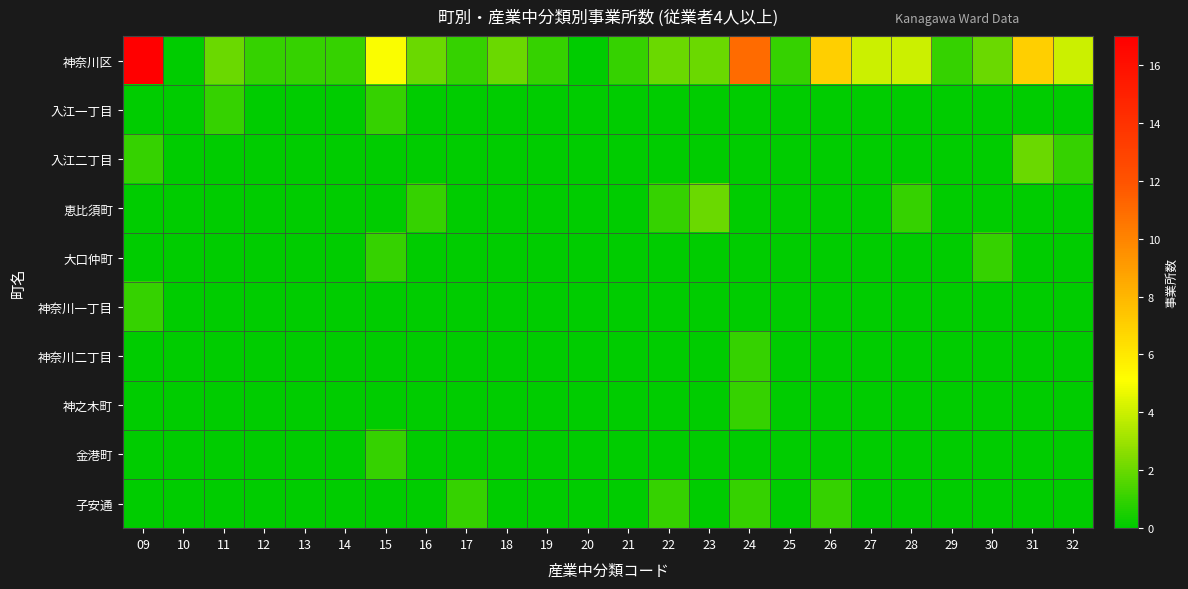

Reading left to right, what are all the values shown in this chart?

神奈川区: 09=17	10=0	11=2	12=1	13=1	14=1	15=5	16=2	17=1	18=2	19=1	20=0	21=1	22=2	23=2	24=11	25=1	26=7	27=4	28=4	29=1	30=2	31=7	32=4
入江一丁目: 09=0	10=0	11=1	12=0	13=0	14=0	15=1	16=0	17=0	18=0	19=0	20=0	21=0	22=0	23=0	24=0	25=0	26=0	27=0	28=0	29=0	30=0	31=0	32=0
入江二丁目: 09=1	10=0	11=0	12=0	13=0	14=0	15=0	16=0	17=0	18=0	19=0	20=0	21=0	22=0	23=0	24=0	25=0	26=0	27=0	28=0	29=0	30=0	31=2	32=1
恵比須町: 09=0	10=0	11=0	12=0	13=0	14=0	15=0	16=1	17=0	18=0	19=0	20=0	21=0	22=1	23=2	24=0	25=0	26=0	27=0	28=1	29=0	30=0	31=0	32=0
大口仲町: 09=0	10=0	11=0	12=0	13=0	14=0	15=1	16=0	17=0	18=0	19=0	20=0	21=0	22=0	23=0	24=0	25=0	26=0	27=0	28=0	29=0	30=1	31=0	32=0
神奈川一丁目: 09=1	10=0	11=0	12=0	13=0	14=0	15=0	16=0	17=0	18=0	19=0	20=0	21=0	22=0	23=0	24=0	25=0	26=0	27=0	28=0	29=0	30=0	31=0	32=0
神奈川二丁目: 09=0	10=0	11=0	12=0	13=0	14=0	15=0	16=0	17=0	18=0	19=0	20=0	21=0	22=0	23=0	24=1	25=0	26=0	27=0	28=0	29=0	30=0	31=0	32=0
神之木町: 09=0	10=0	11=0	12=0	13=0	14=0	15=0	16=0	17=0	18=0	19=0	20=0	21=0	22=0	23=0	24=1	25=0	26=0	27=0	28=0	29=0	30=0	31=0	32=0
金港町: 09=0	10=0	11=0	12=0	13=0	14=0	15=1	16=0	17=0	18=0	19=0	20=0	21=0	22=0	23=0	24=0	25=0	26=0	27=0	28=0	29=0	30=0	31=0	32=0
子安通: 09=0	10=0	11=0	12=0	13=0	14=0	15=0	16=0	17=1	18=0	19=0	20=0	21=0	22=1	23=0	24=1	25=0	26=1	27=0	28=0	29=0	30=0	31=0	32=0